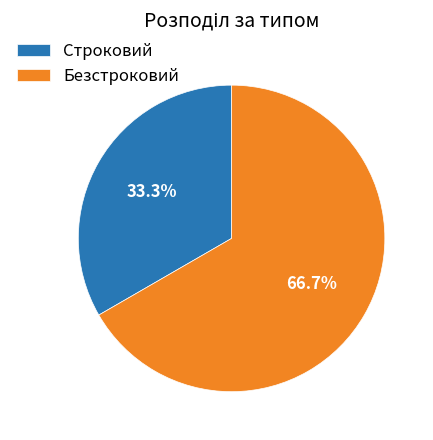

True or false: Строковий accounts for 33% of the total.

True